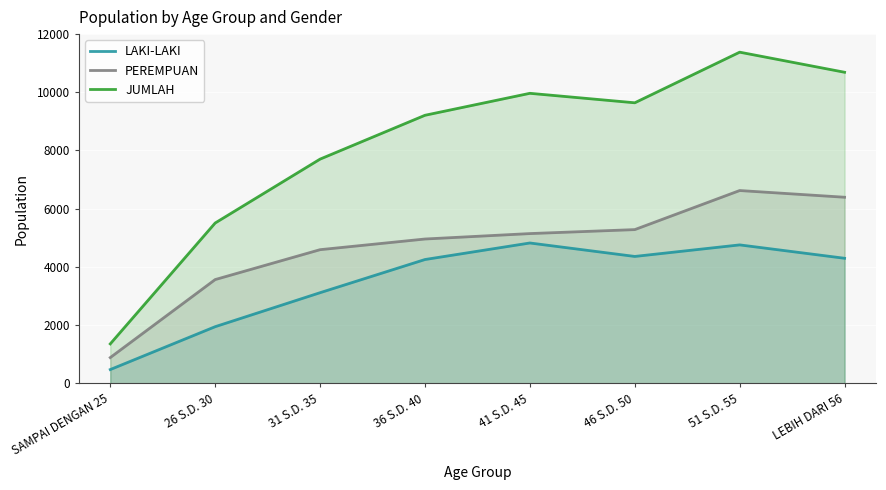

Which series has the largest total across all categories?

JUMLAH